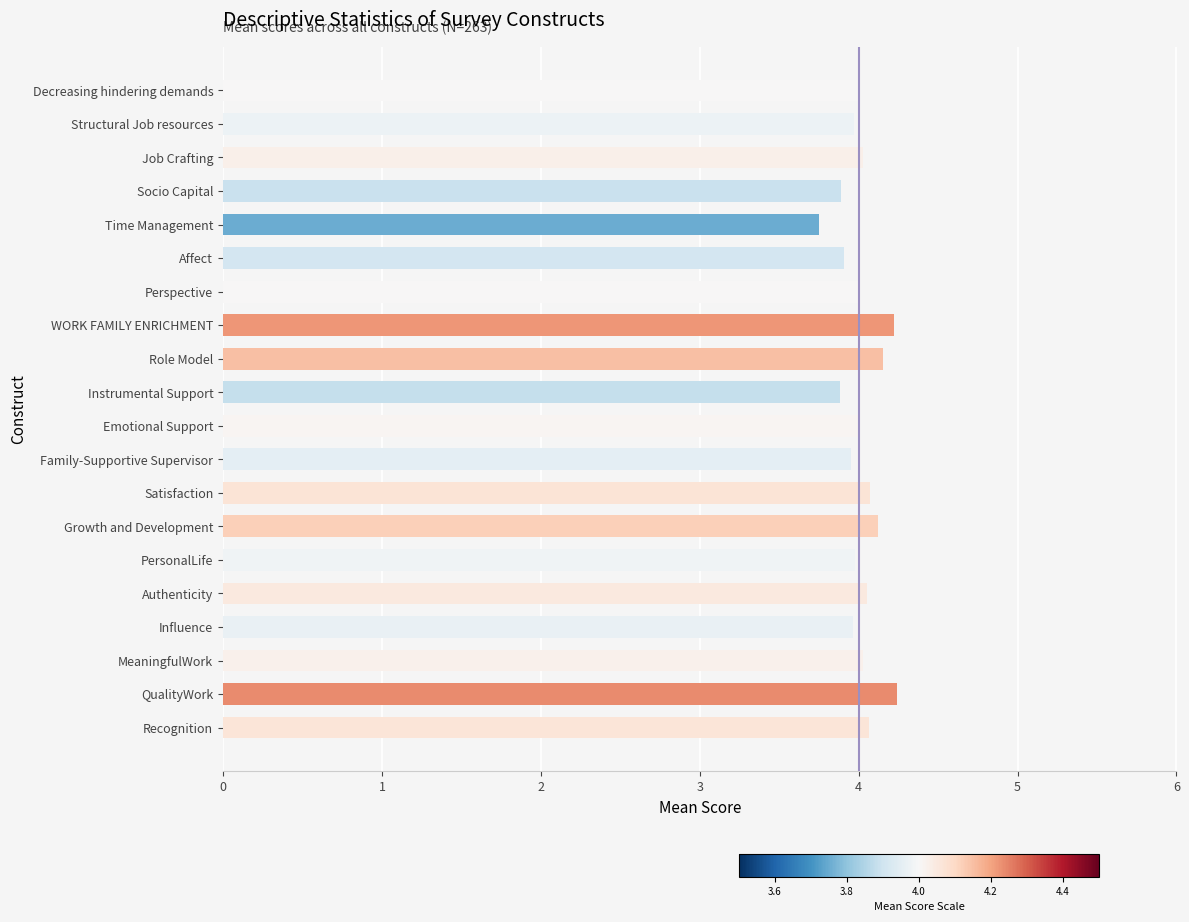

What is the difference between the second highest and second lowest values?

0.3